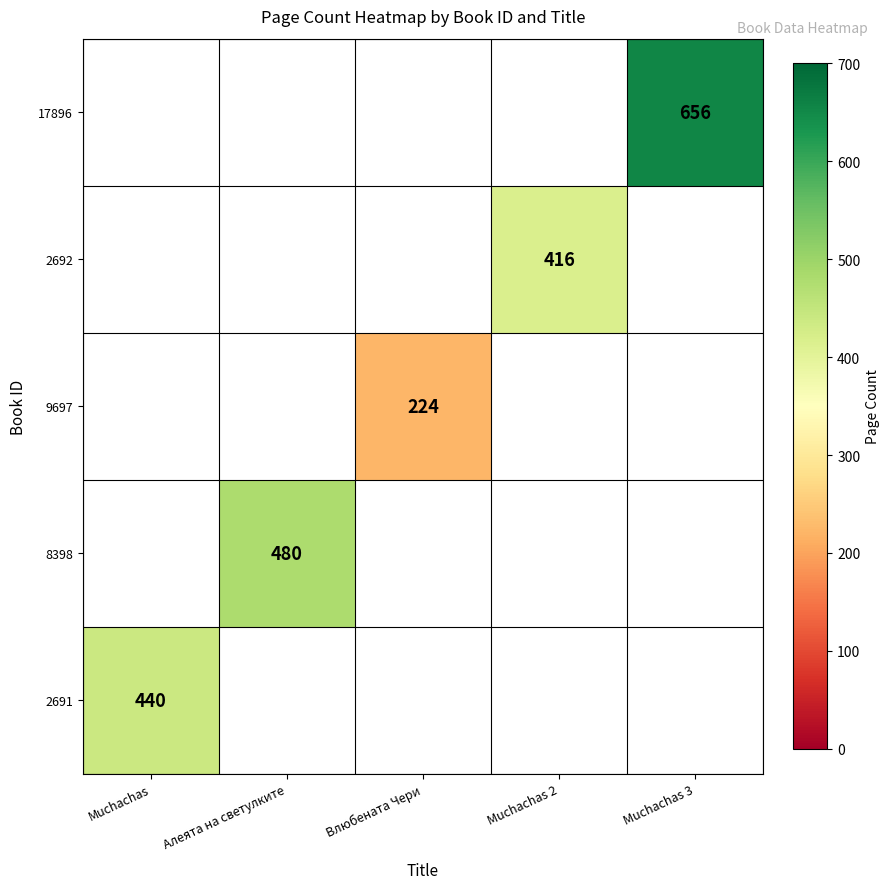

The 9697 series shows 304 at Влюбената Чери. True or false?

False